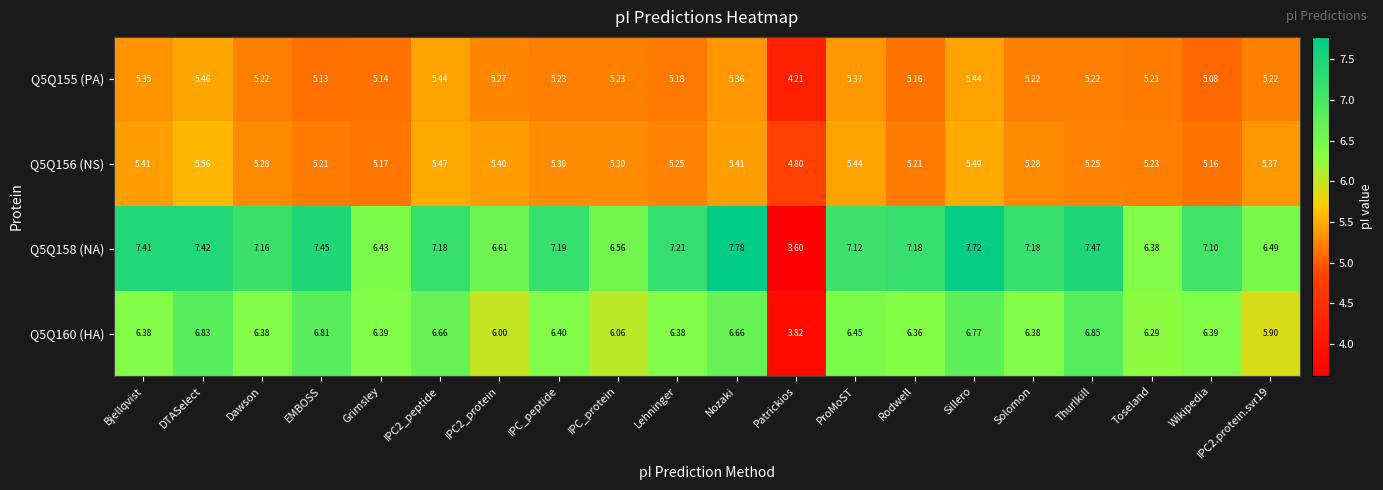

Which category has the lowest value across all series?

Patrickios